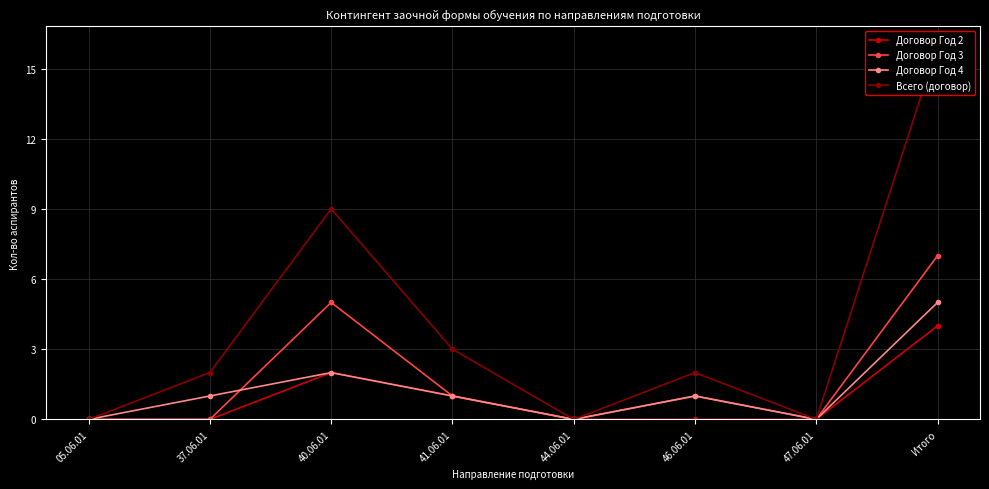

What is the difference between the maximum and minimum values in the Всего (договор) series?

16